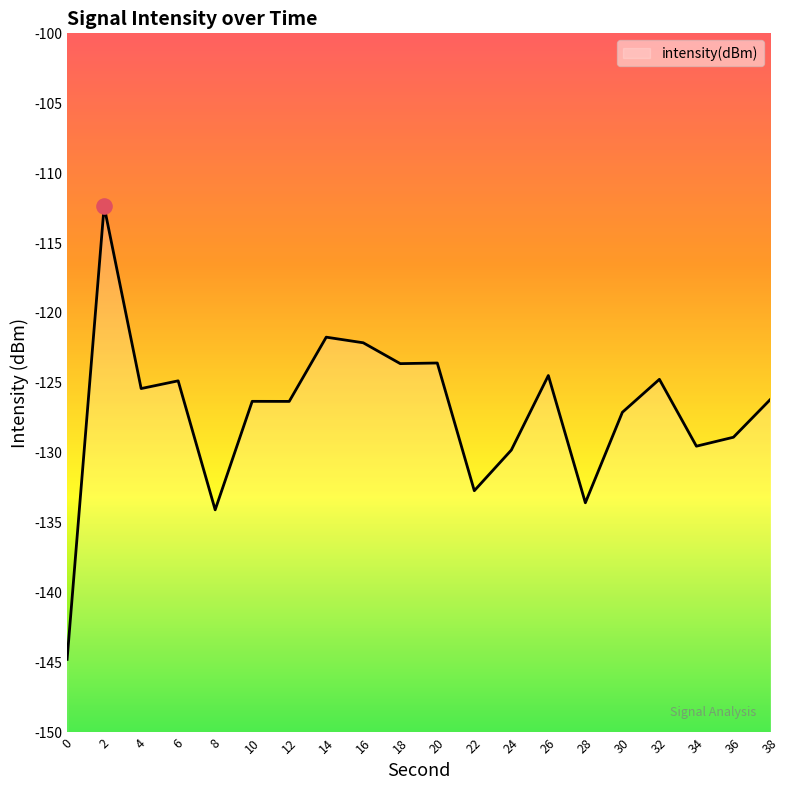

Which has a higher value, 8 or 2?

2